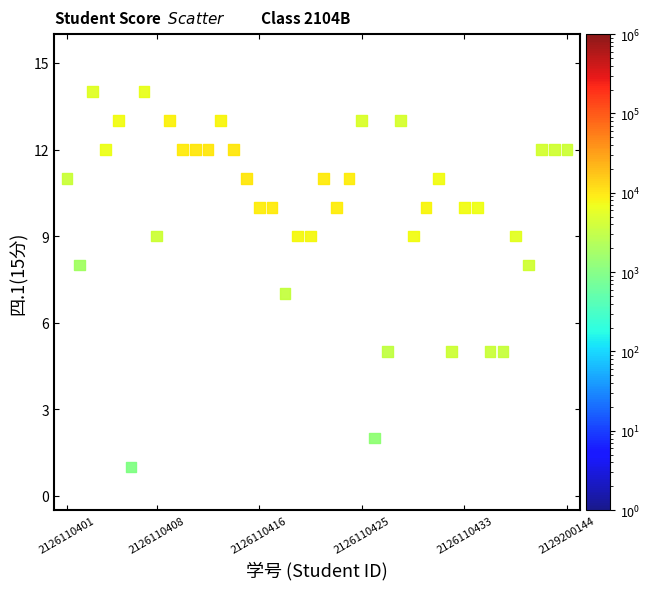

What is the range of Y values (max minus min)?

13